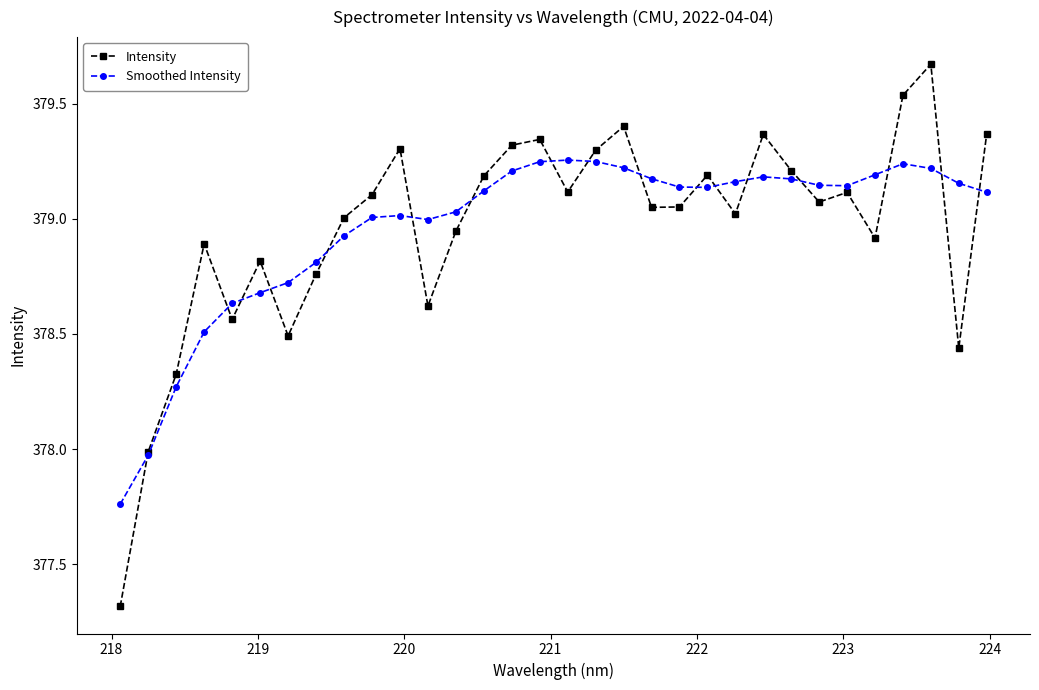

Which series has the largest range (max minus min)?

Intensity